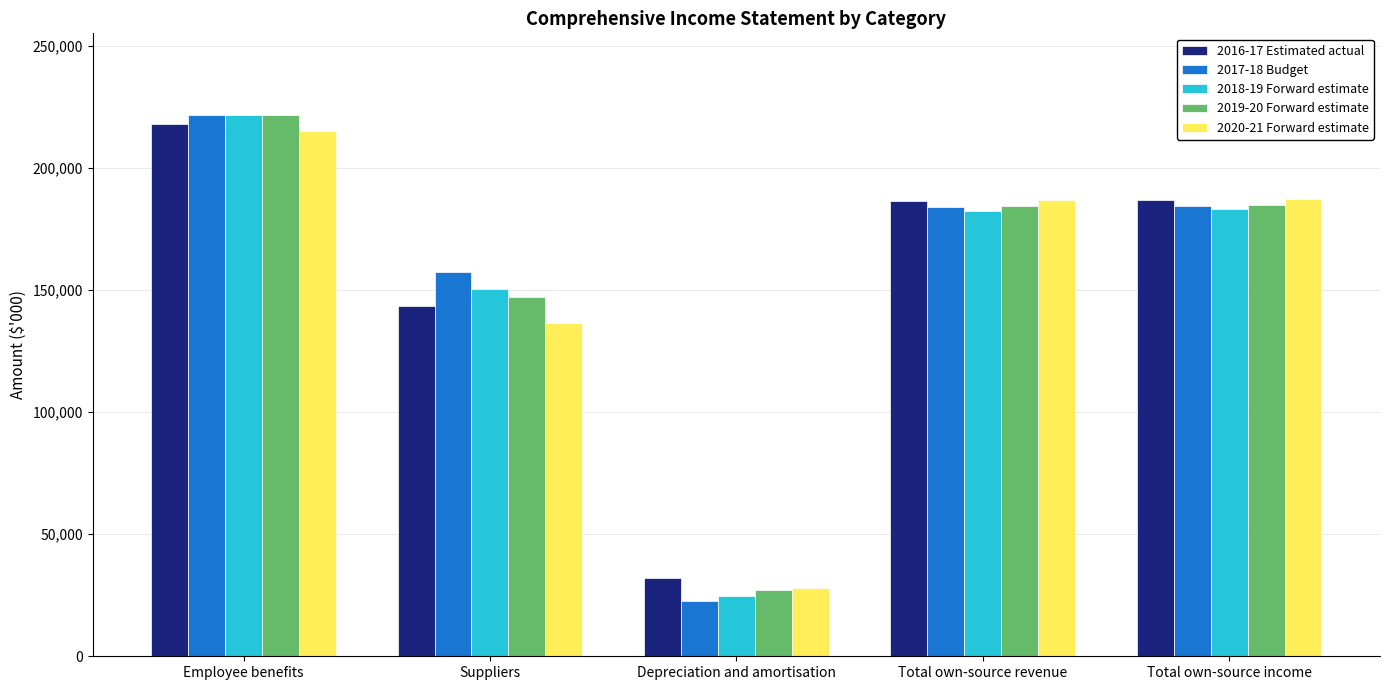

What is the label of the 5th bar from the right?

Employee benefits